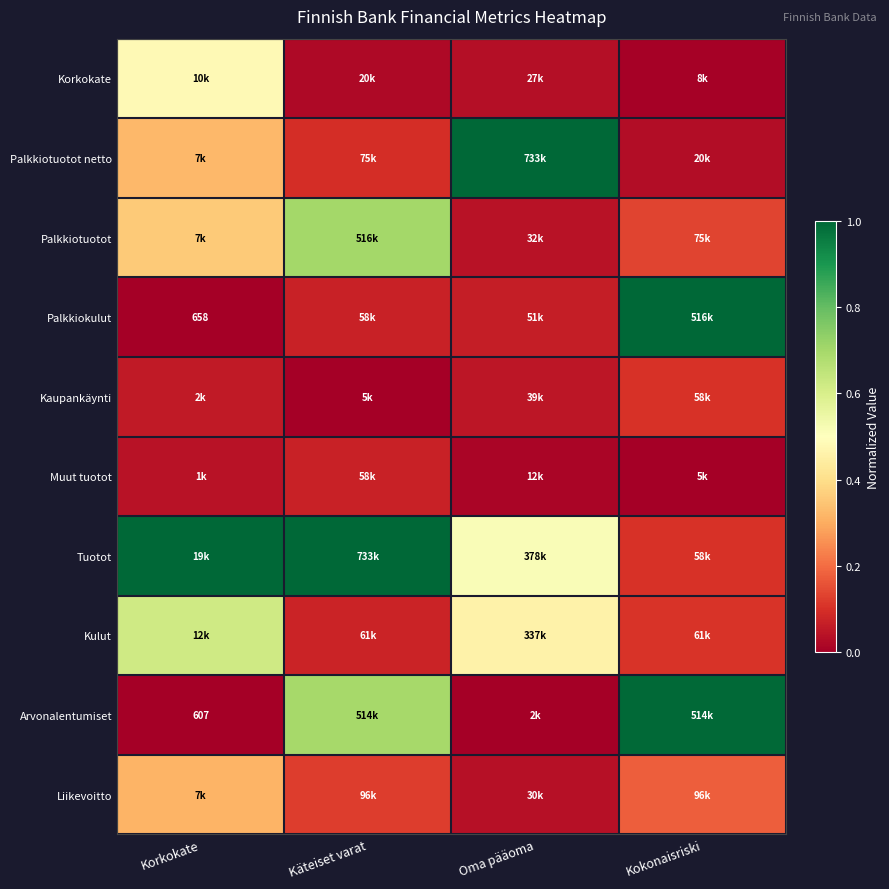

The Korkokate series shows 0.0 at Kokonaisriski. True or false?

False